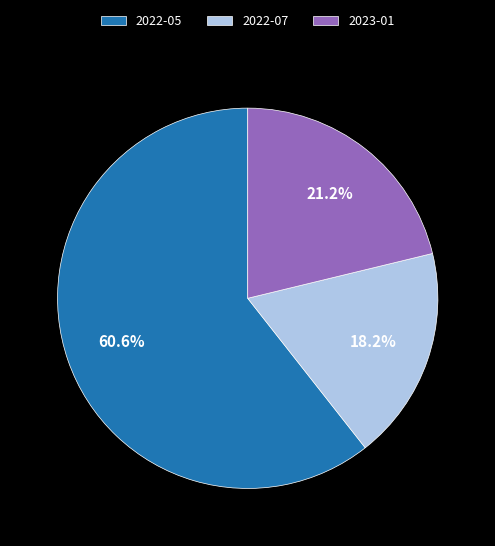

Combined, what portion of the pie is 2022-07 and 2022-05?

78.8%